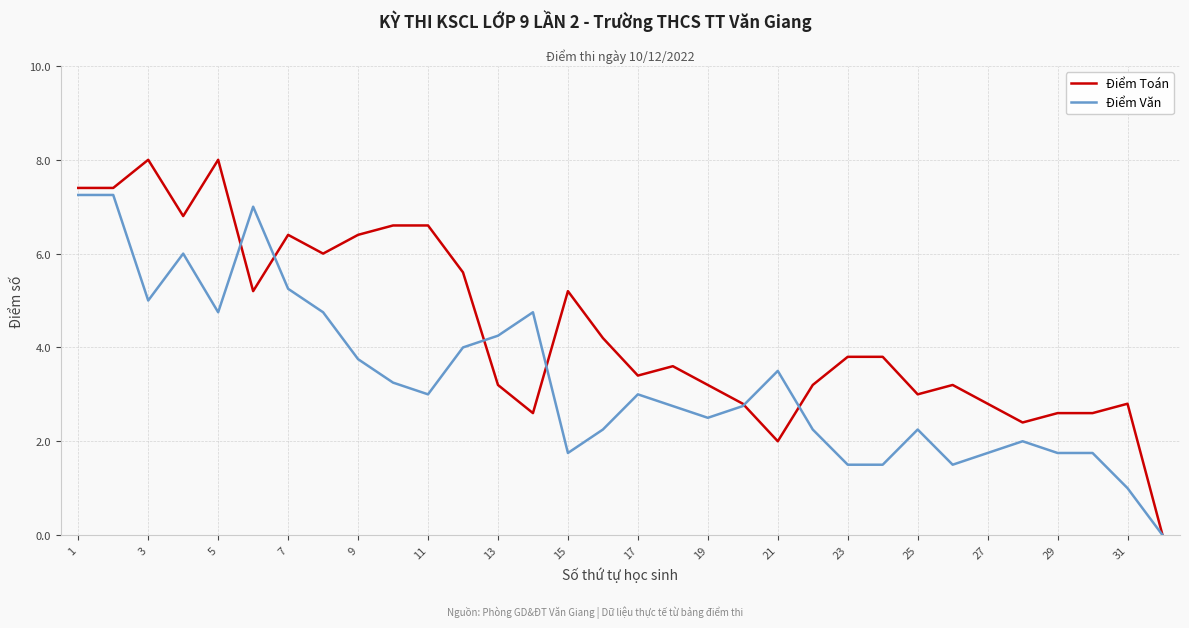

True or false: Điểm Văn has more than 2 points higher than both neighbors.

True